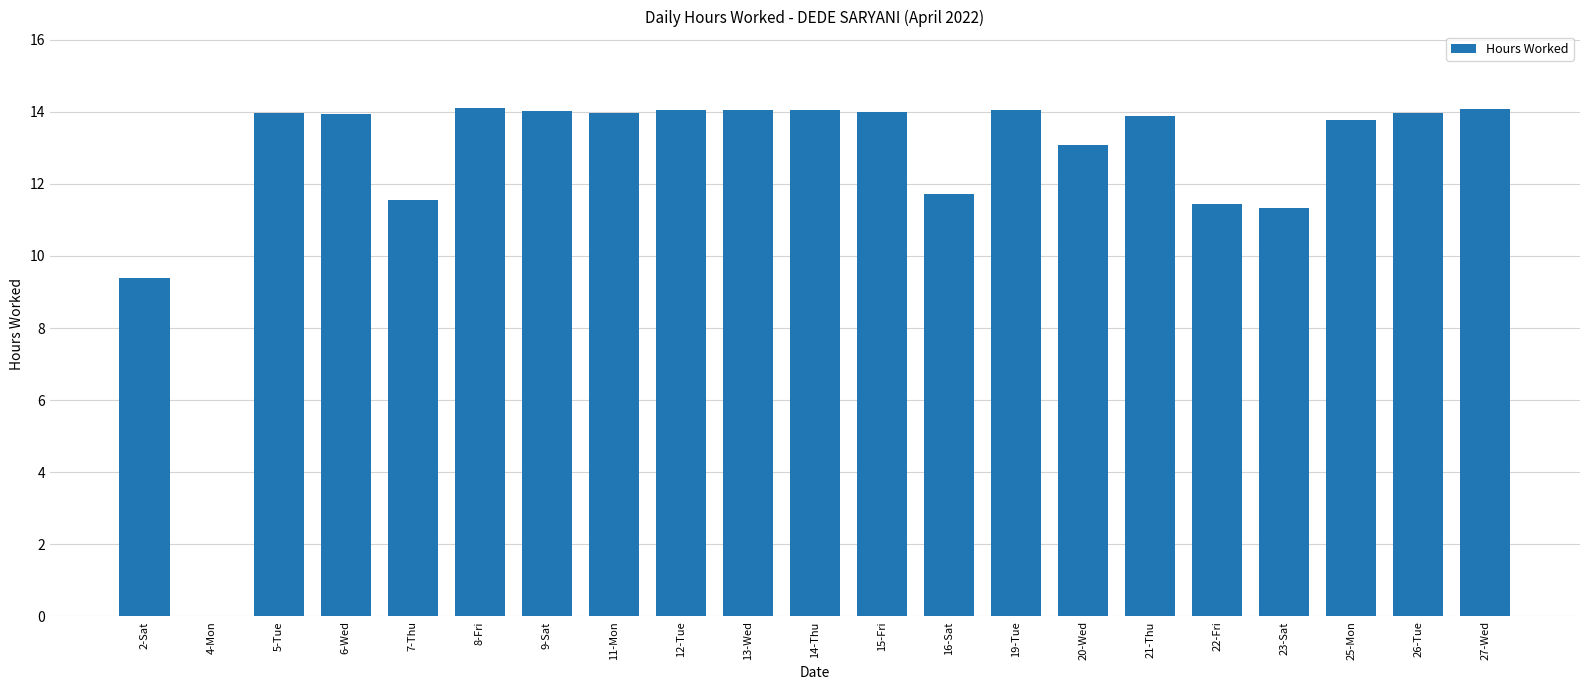

What is the greatest value displayed?

14.1